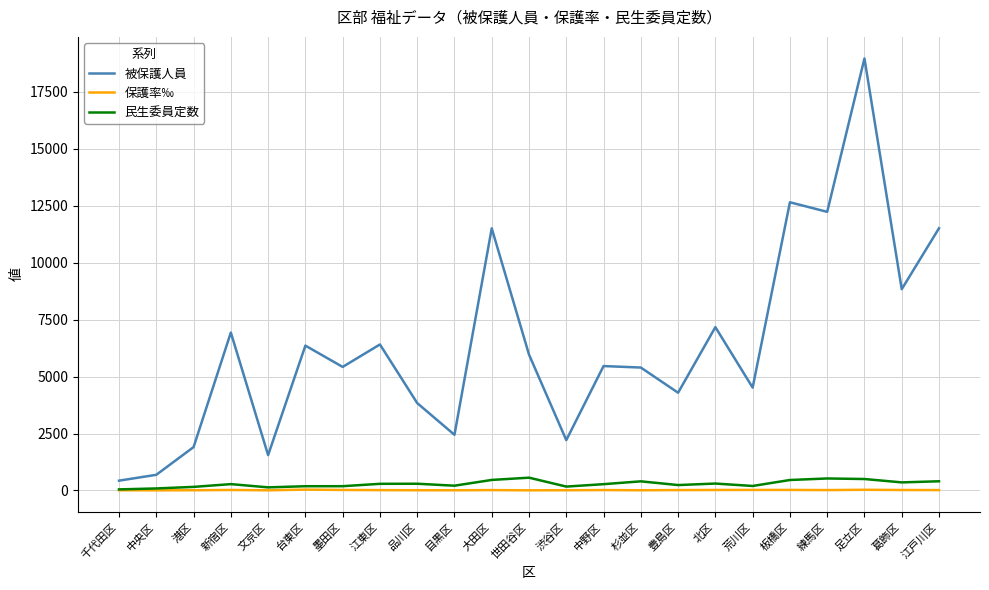

True or false: 被保護人員 has a value of 12648.0 at 板橋区.

True